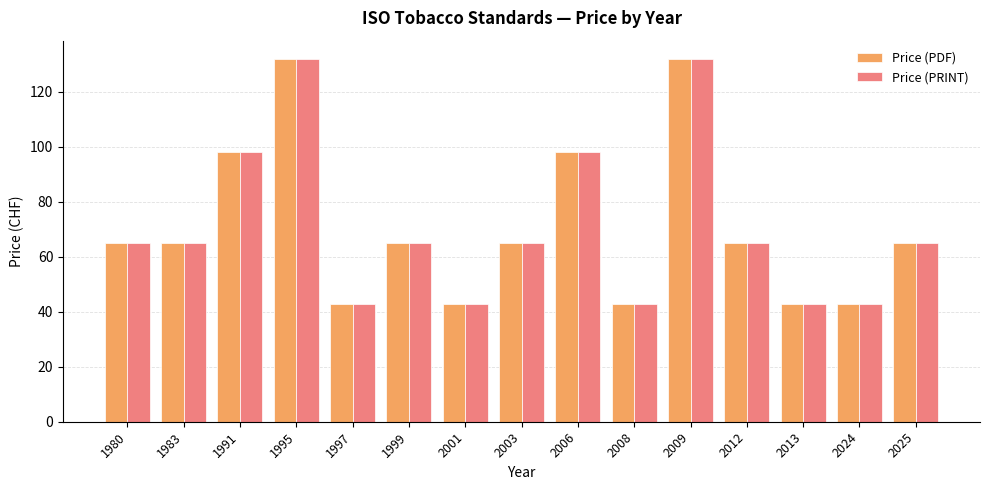

At how many categories does at least one series exceed 124?

2